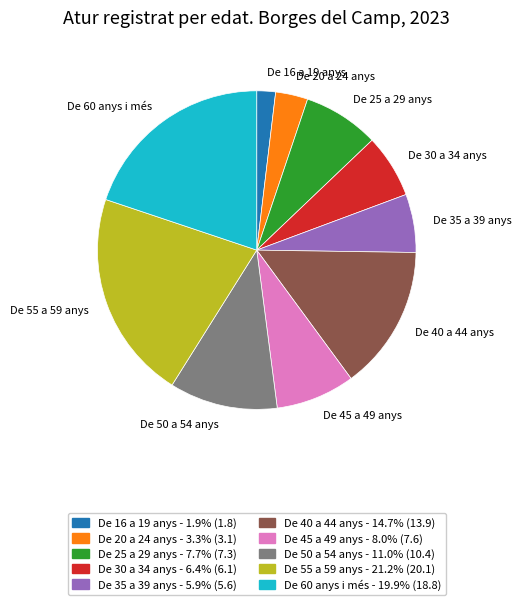

True or false: De 60 anys i més accounts for 34% of the total.

False